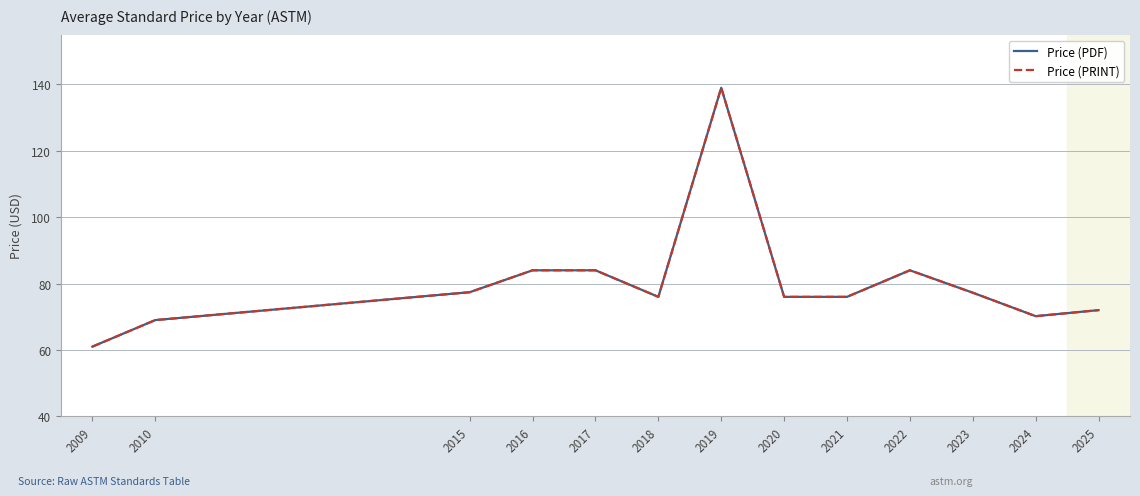

Reading right to left, extract all data points from this chart.

Price (PDF): 2025=72.0	2024=70.2	2023=77.2	2022=84.0	2021=76.0	2020=76.0	2019=139.0	2018=76.0	2017=84.0	2016=84.0	2015=77.4	2010=69.0	2009=61.0
Price (PRINT): 2025=72.0	2024=70.2	2023=77.2	2022=84.0	2021=76.0	2020=76.0	2019=139.0	2018=76.0	2017=84.0	2016=84.0	2015=77.4	2010=69.0	2009=61.0